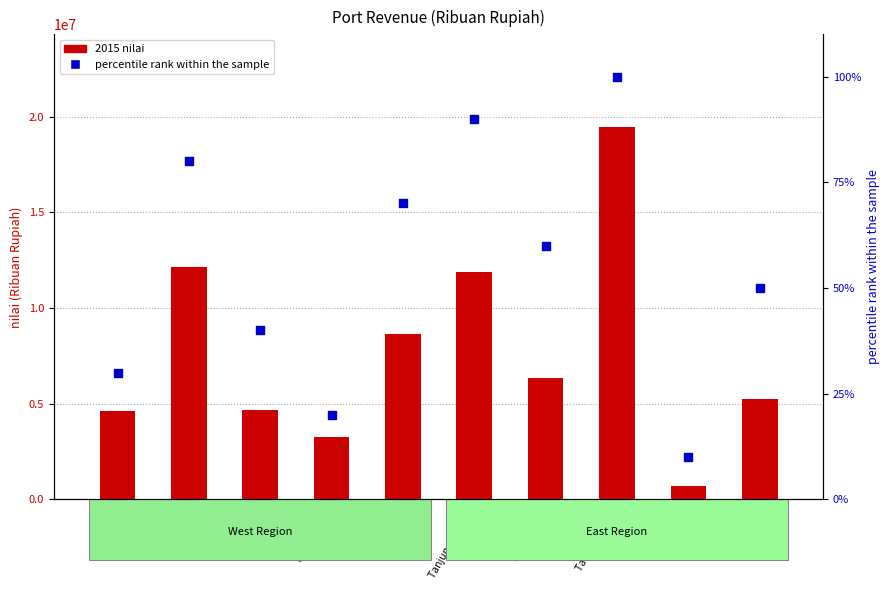

Which series has the largest total across all categories?

2015 nilai